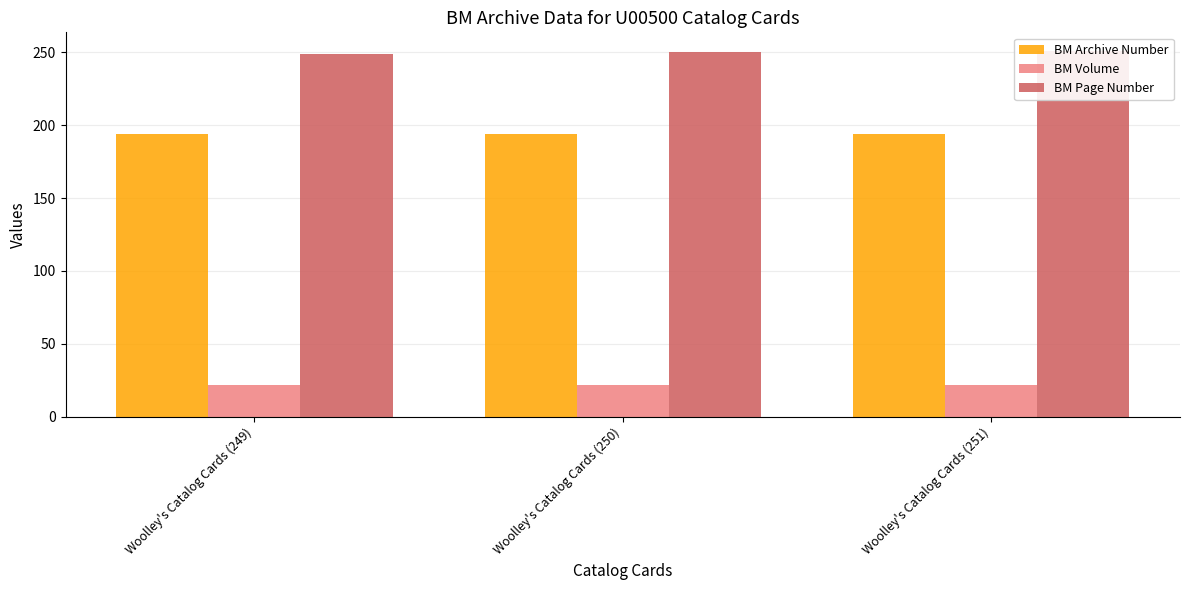

At how many categories does at least one series exceed 240?

3